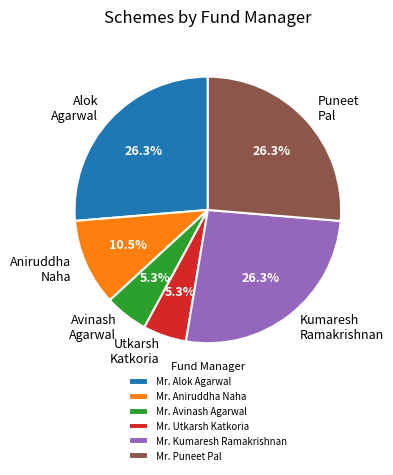

How many slices are in this pie chart?

6